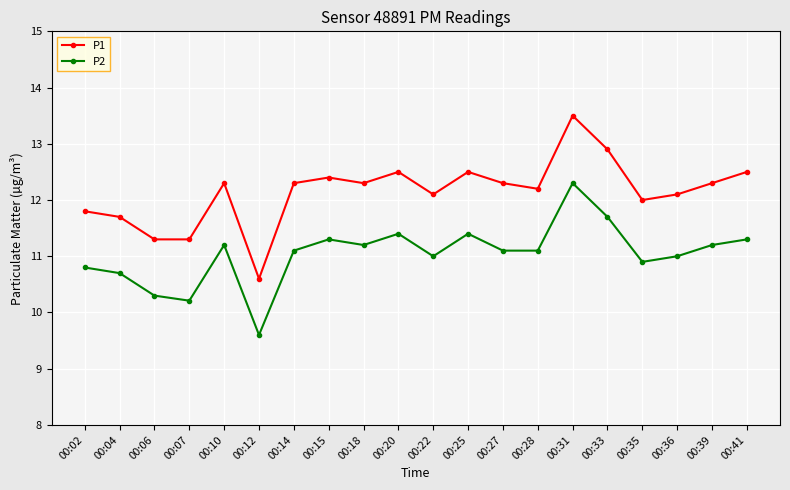

What value does the P1 series have at 00:36?

12.1